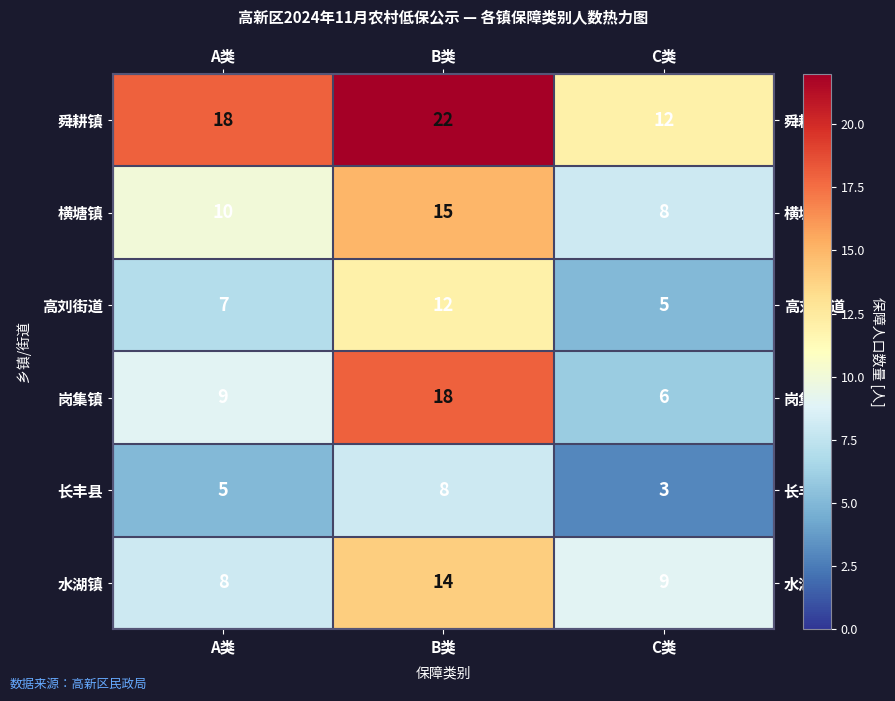

At C类, list the series in order from smallest to largest.

长丰县, 高刘街道, 岗集镇, 横塘镇, 水湖镇, 舜耕镇